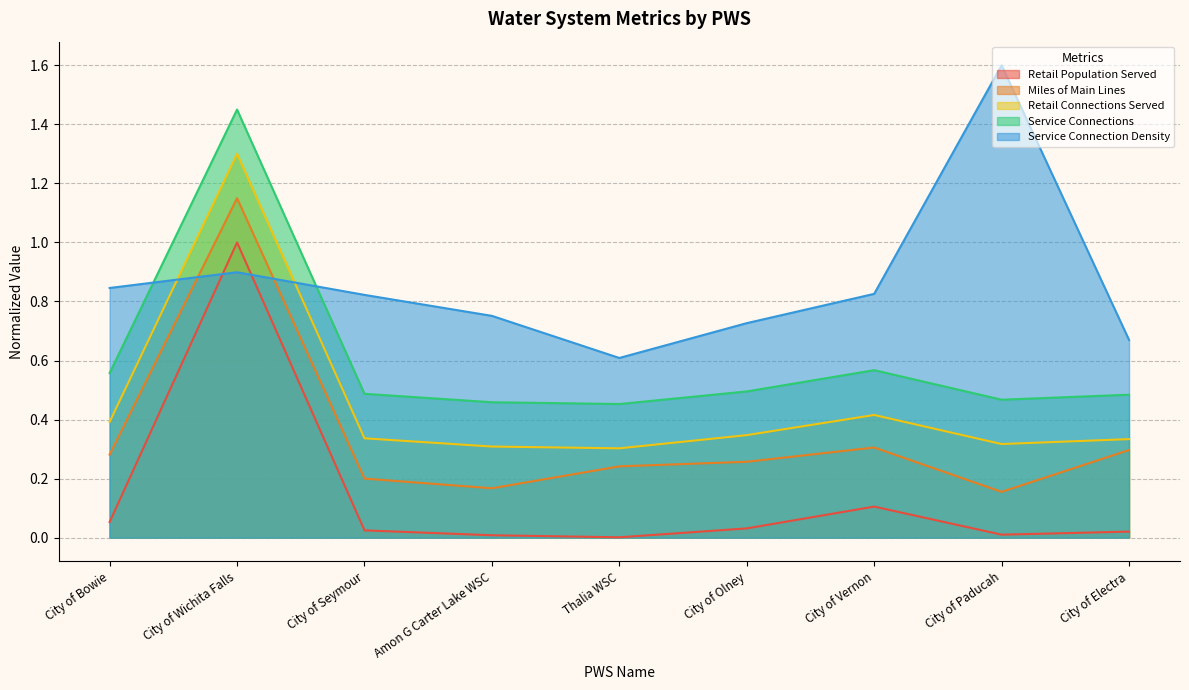

Which label corresponds to the smallest value in the chart?

Thalia WSC